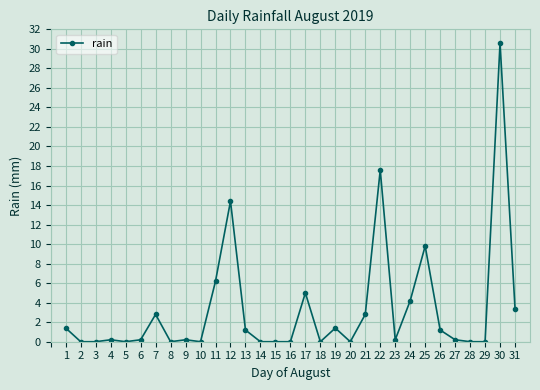

What is the sum of all values?

103.0